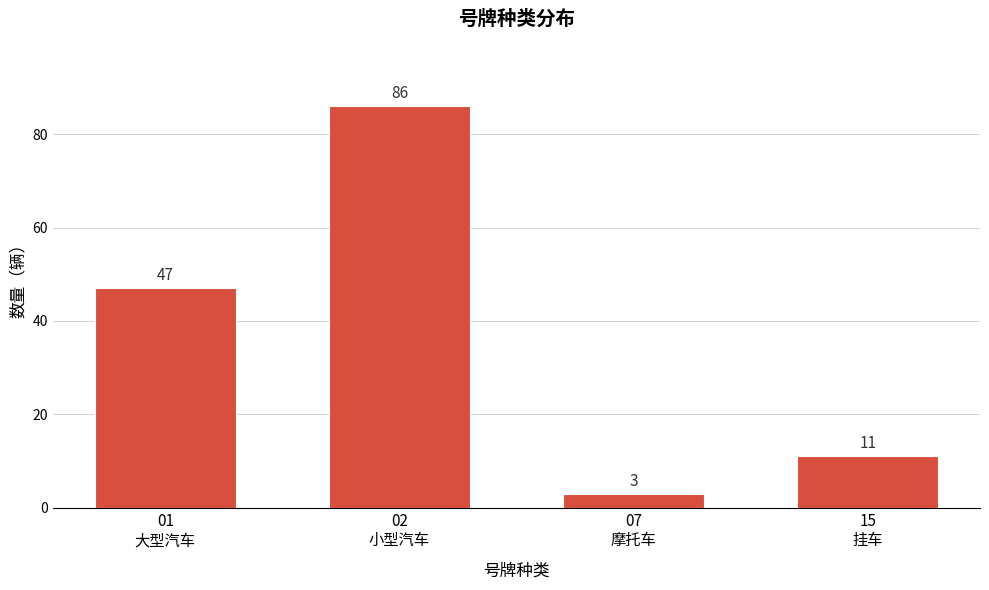

Reading left to right, transcribe all the data shown in this chart.

47	86	3	11